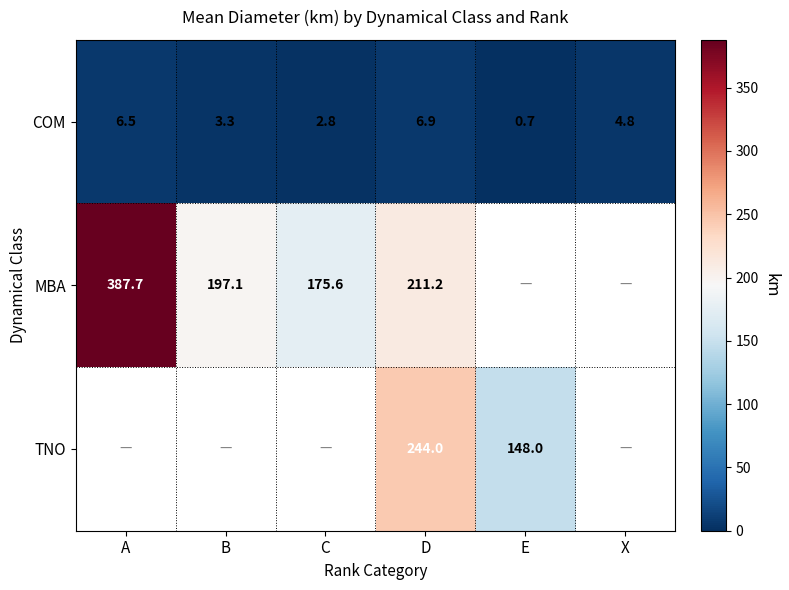

What is the highest value of the COM series?

6.9